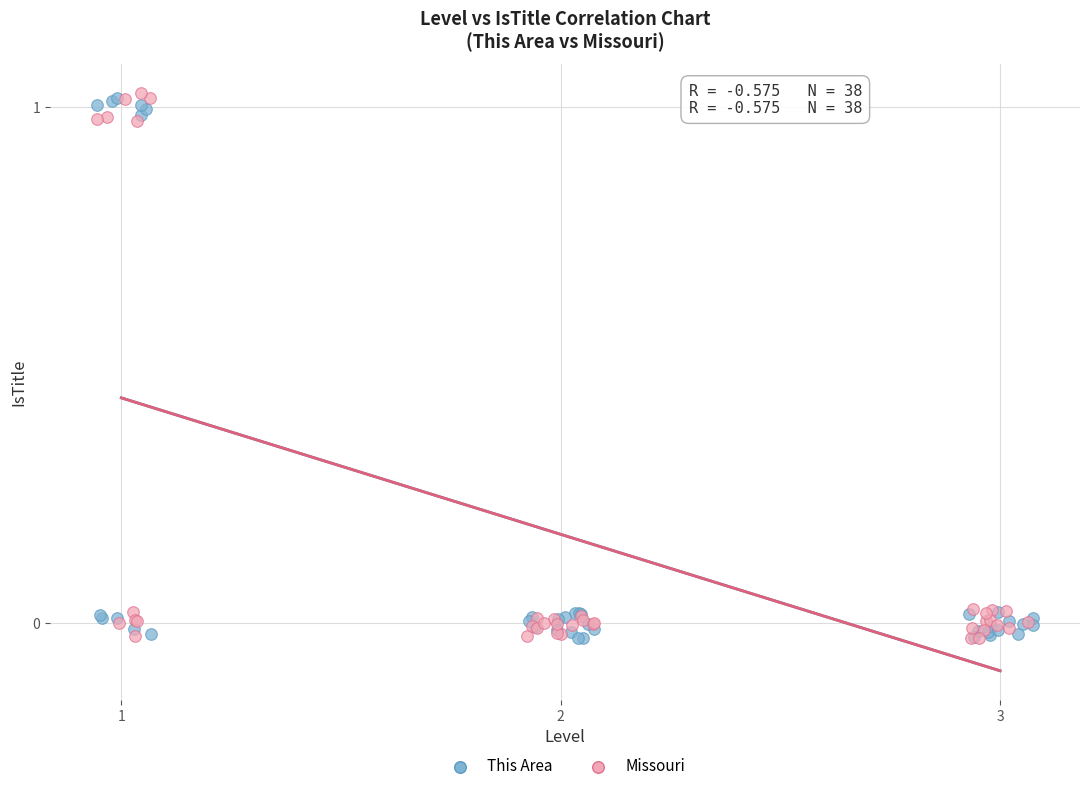

What are all the series names shown in the legend?

This Area, Missouri